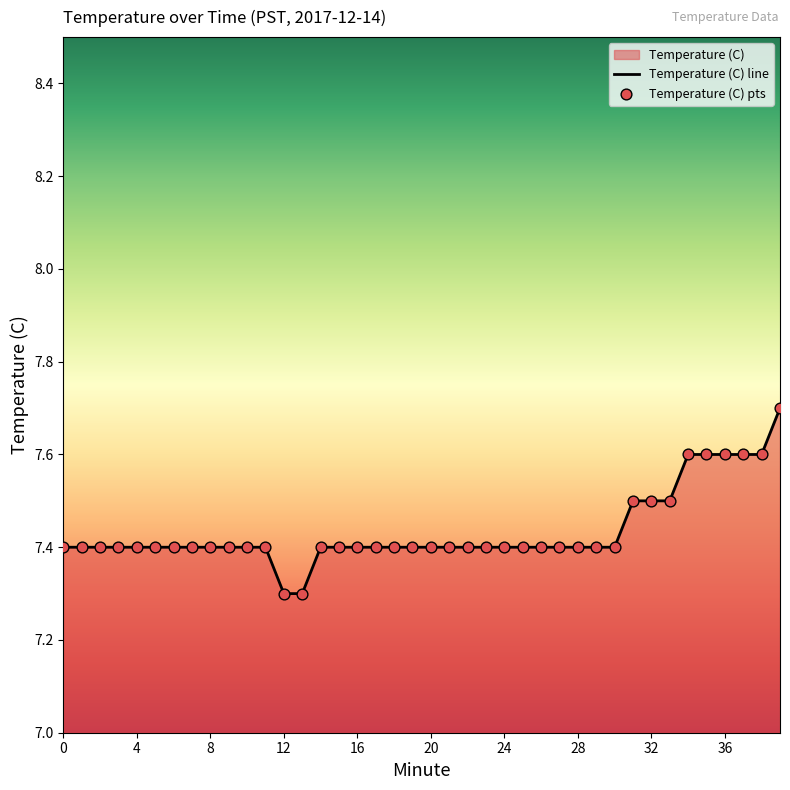

What is the change in value from 33 to 38?

+0.1